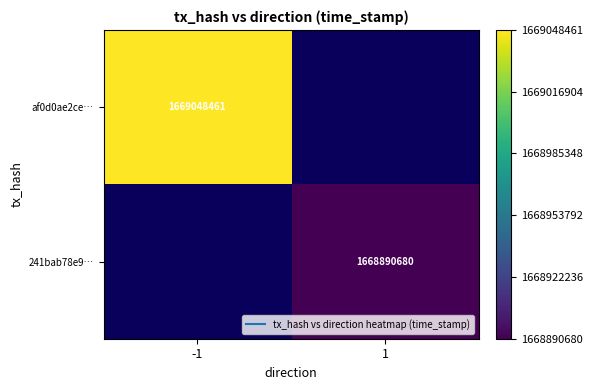

At how many categories does at least one series exceed 1668968232?

1